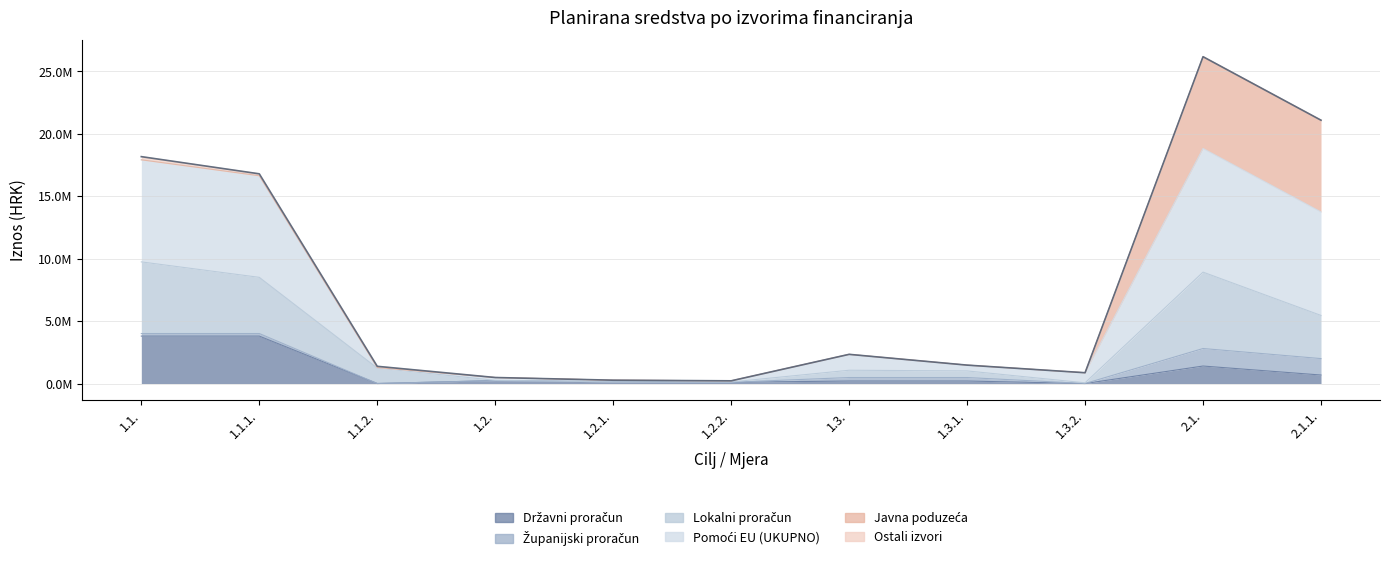

True or false: Državni proračun has a value of 0.0 at 1.1.2..

True